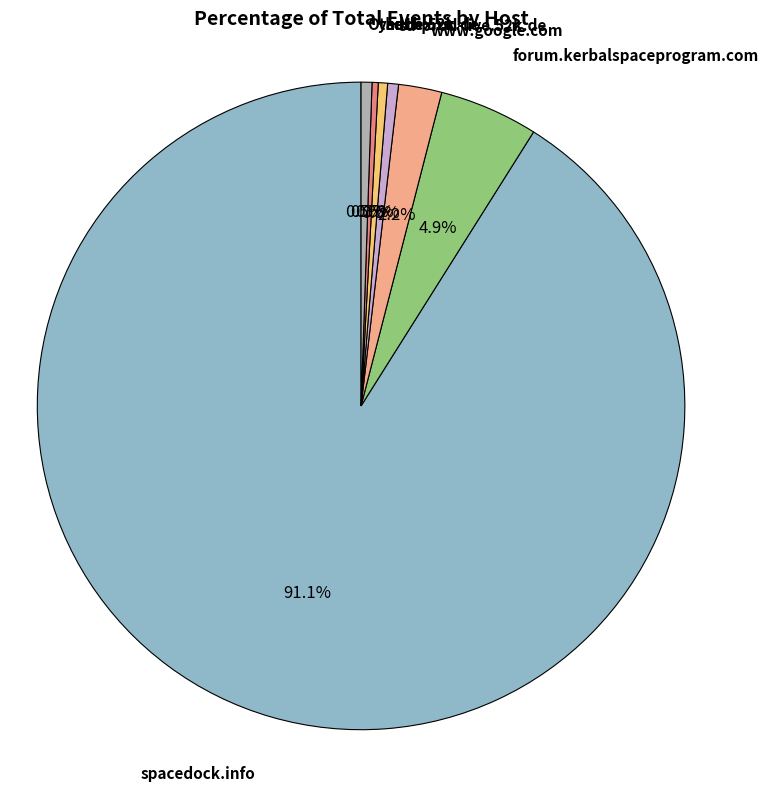

Is there any slice that represents more than half of the pie?

Yes